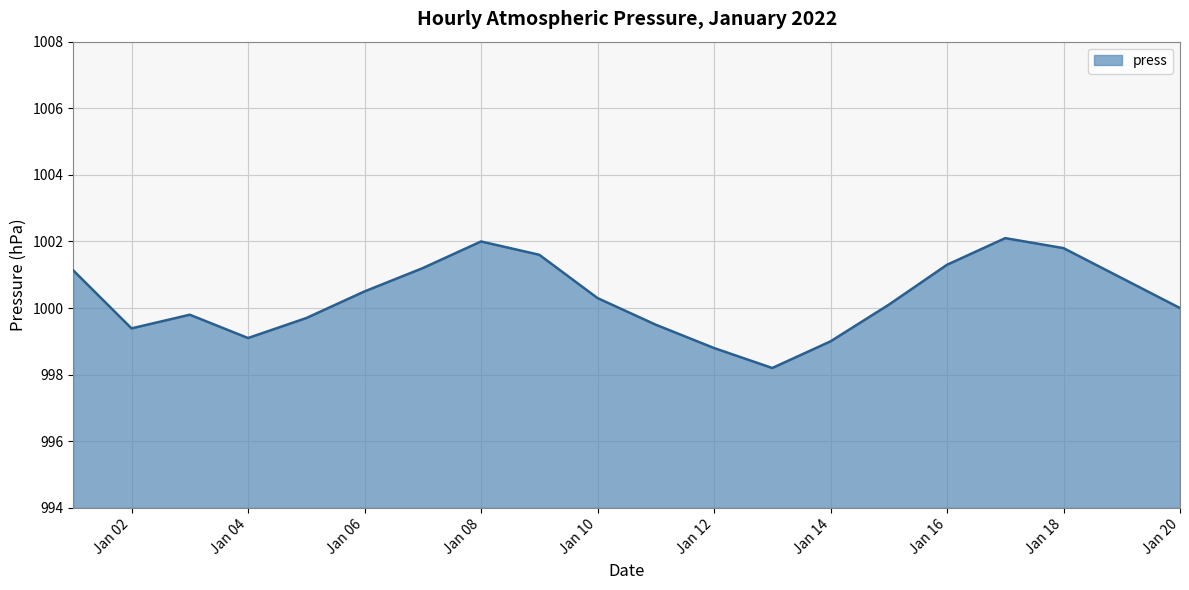

What is the difference between the maximum and minimum values?

3.9